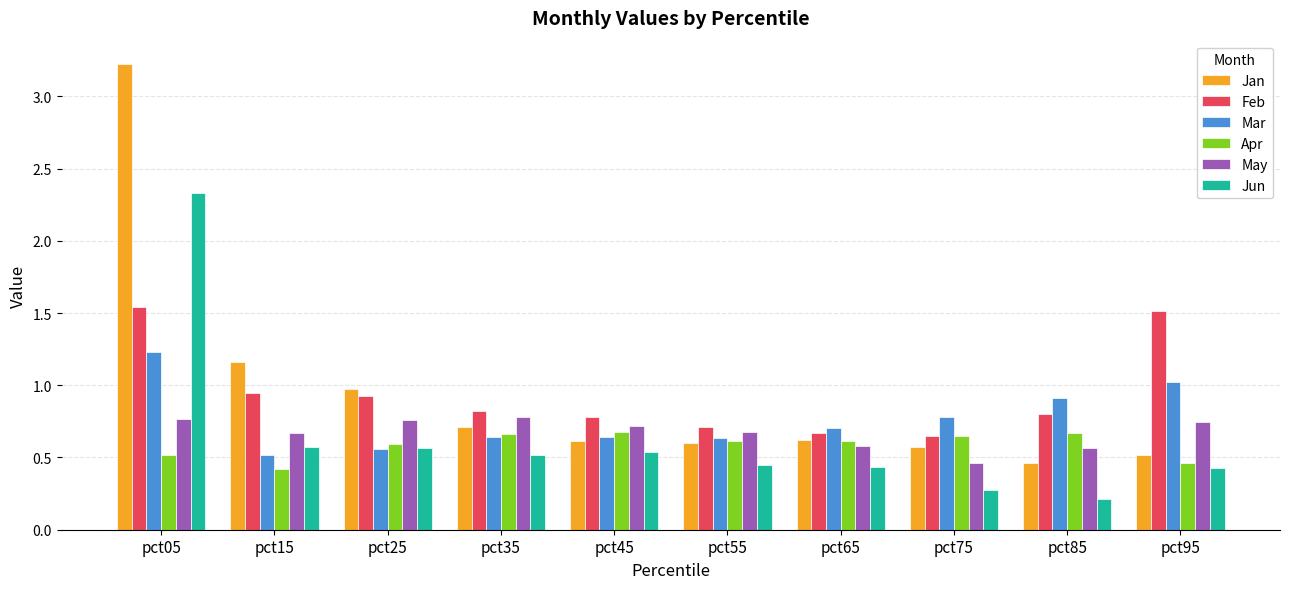

What is the difference between the maximum and second lowest values in the Jun series?

2.1